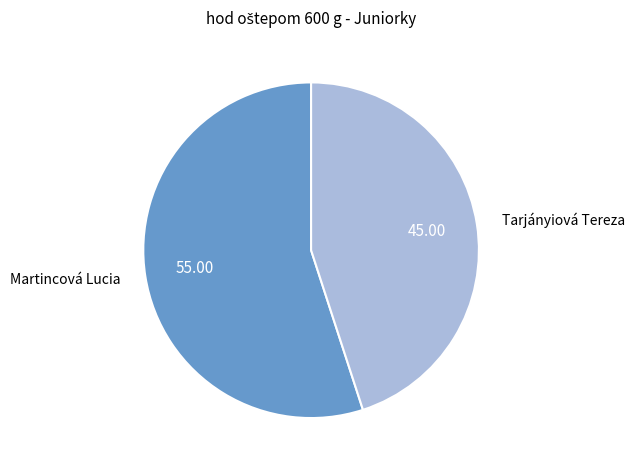

What is the ratio of the value at Tarjányiová Tereza to the value at Martincová Lucia?

0.8